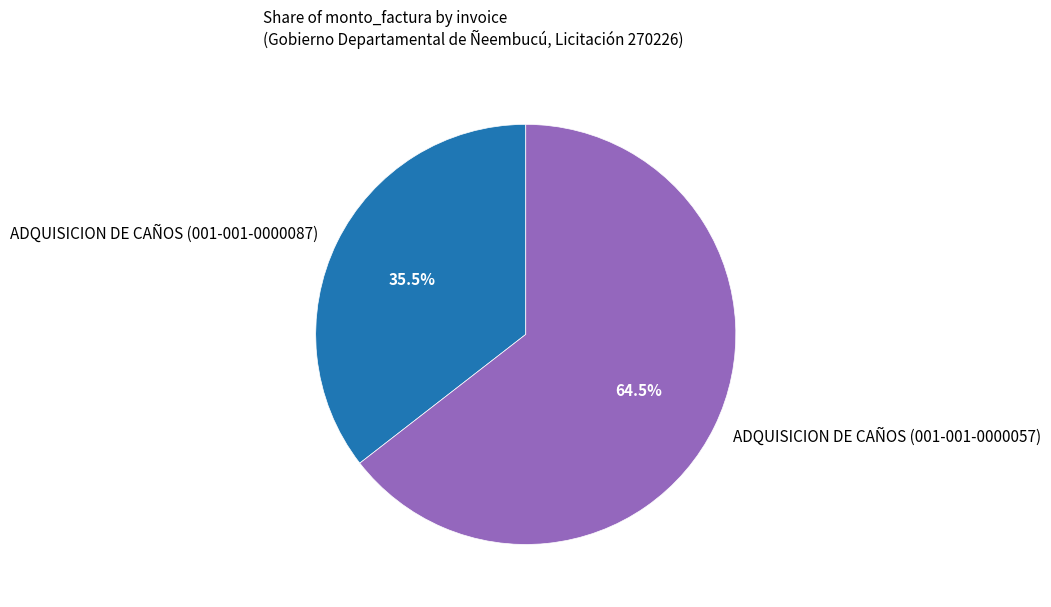

Which category has the biggest portion of the pie?

ADQUISICION DE CAÑOS (001-001-0000057)